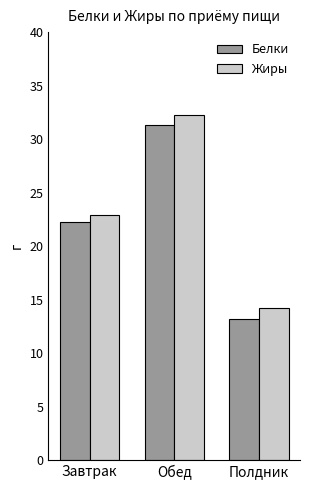

Which series has the largest total across all categories?

Жиры